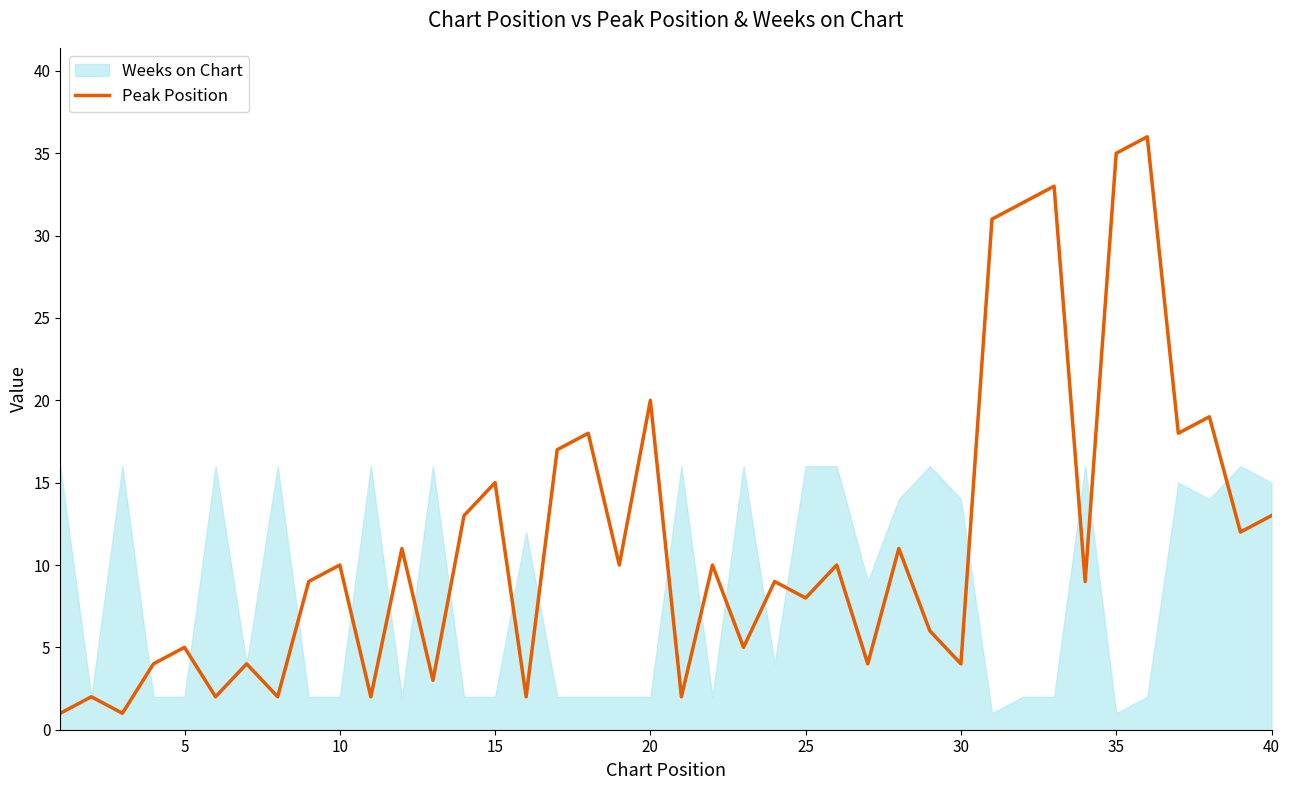

What is the highest value of the Peak Position series?

36